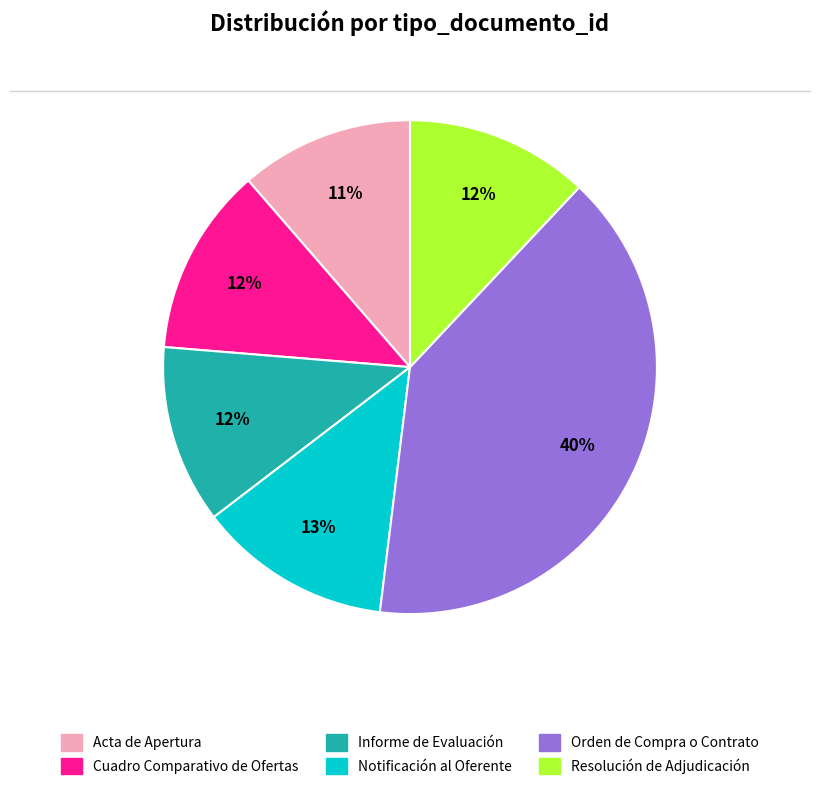

Between Orden de Compra o Contrato and Acta de Apertura, which is larger?

Orden de Compra o Contrato